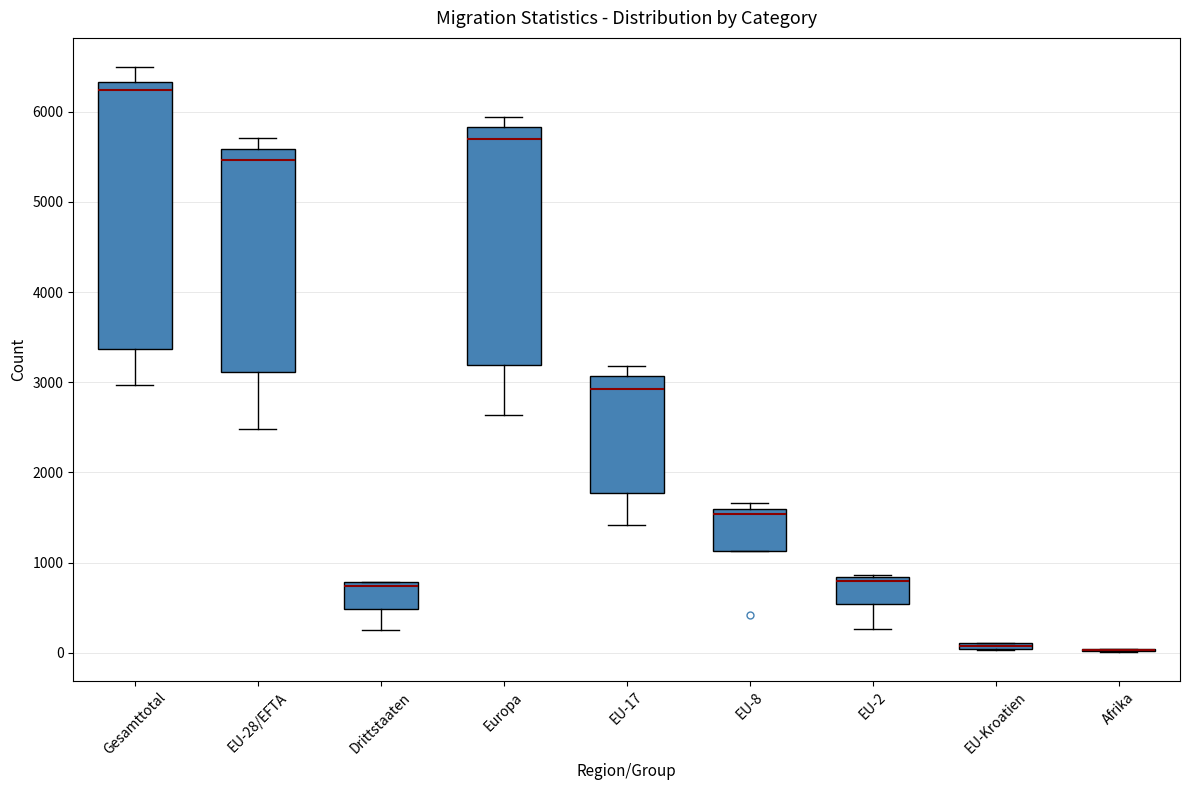

Where does the upper whisker of the box for Gesamttotal end on the y-axis? The values are not printed on the chart, so give them approximately, as read against the axis.

6500